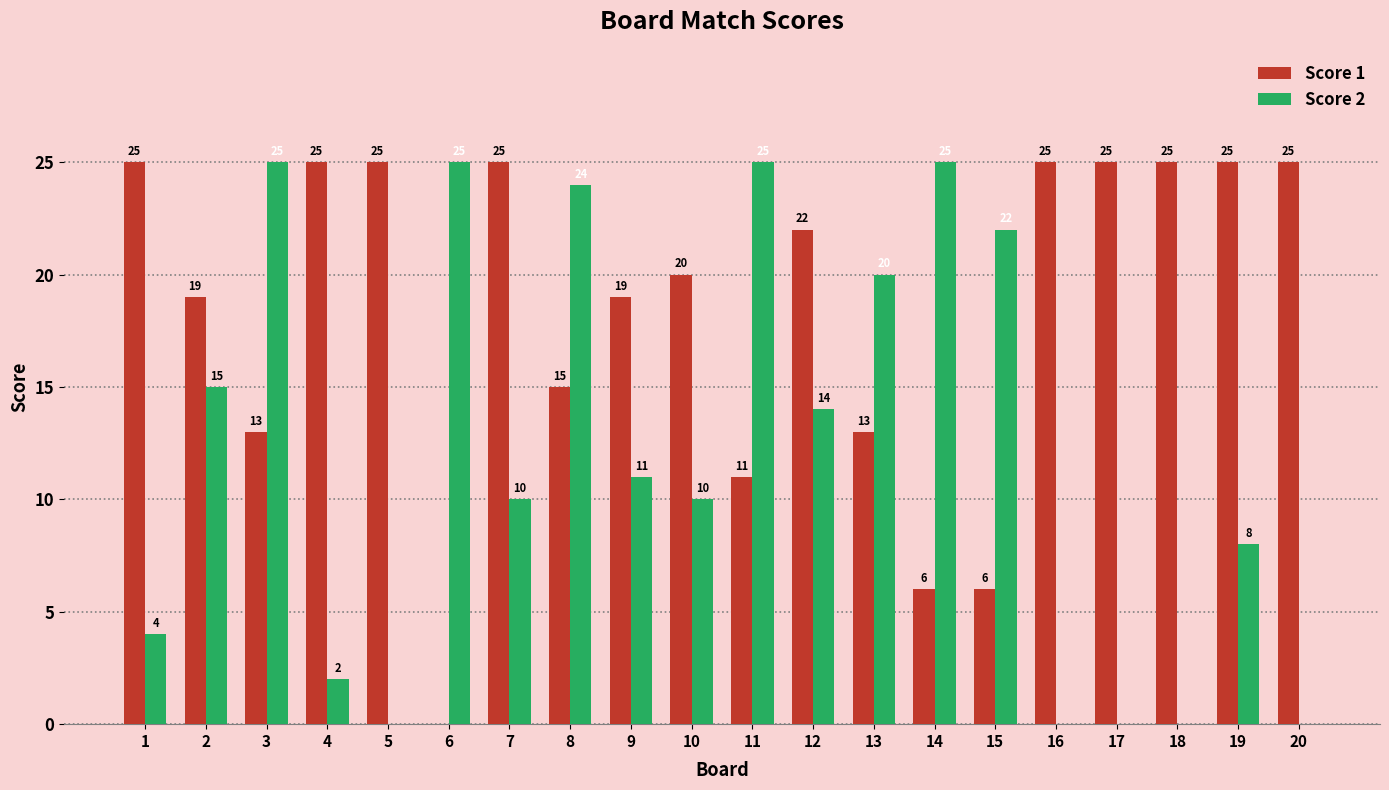

Which series changed the most between 7 and 17?

Score 2